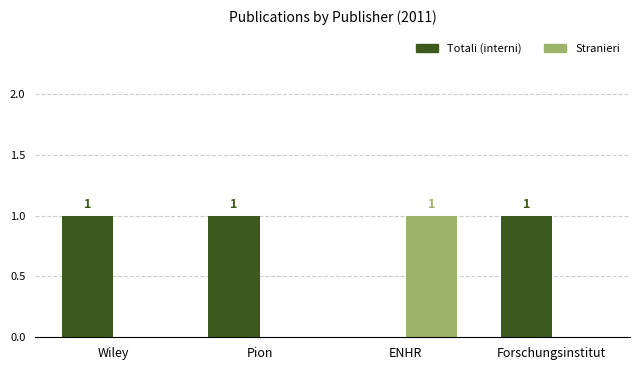

Is the value of Totali (interni) at ENHR greater than the value of Stranieri at ENHR?

No